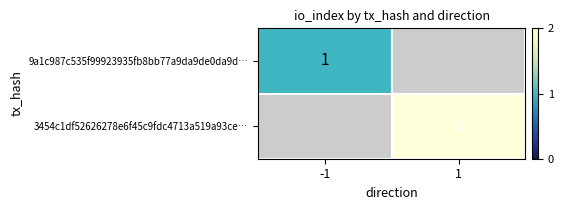

At how many categories does at least one series exceed 1?

1